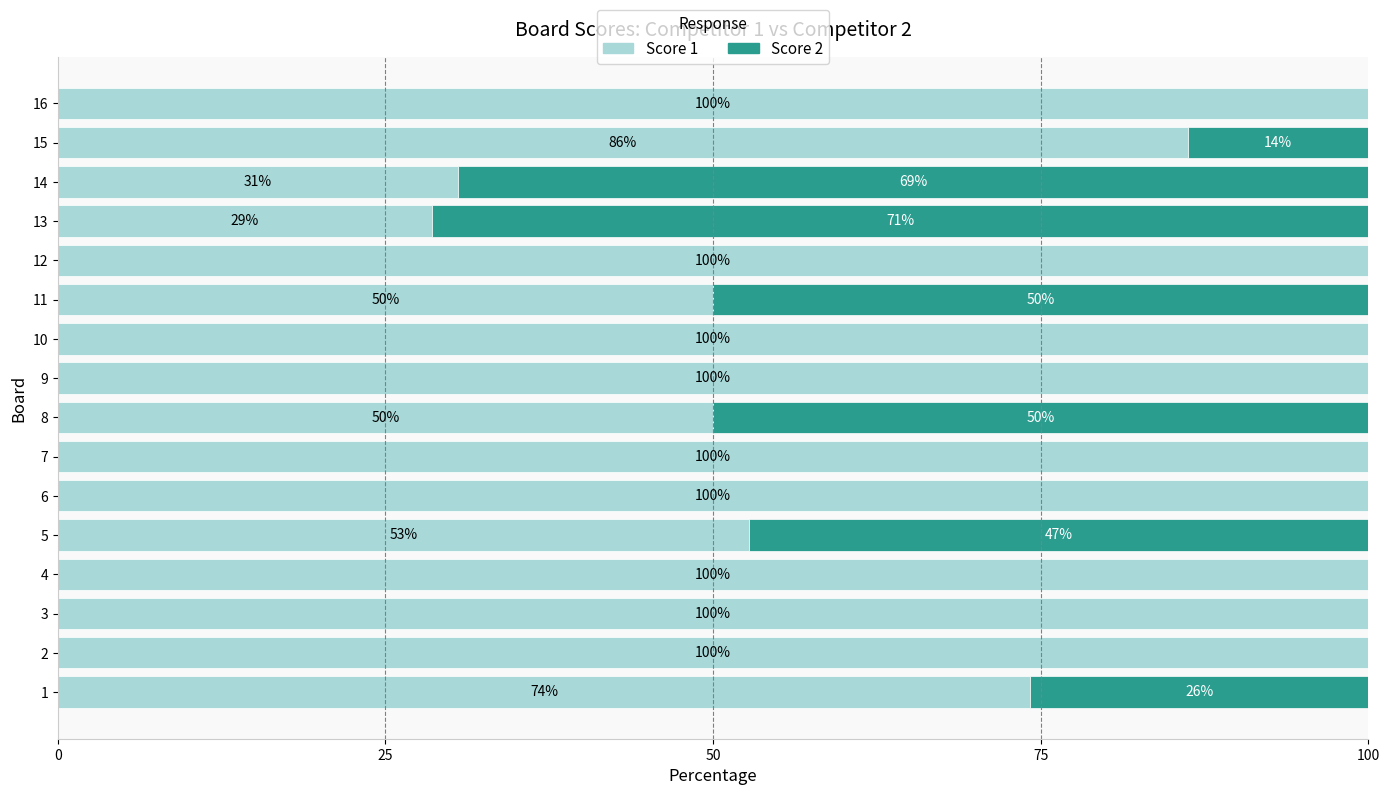

What are all the series names shown in the legend?

Score 1, Score 2